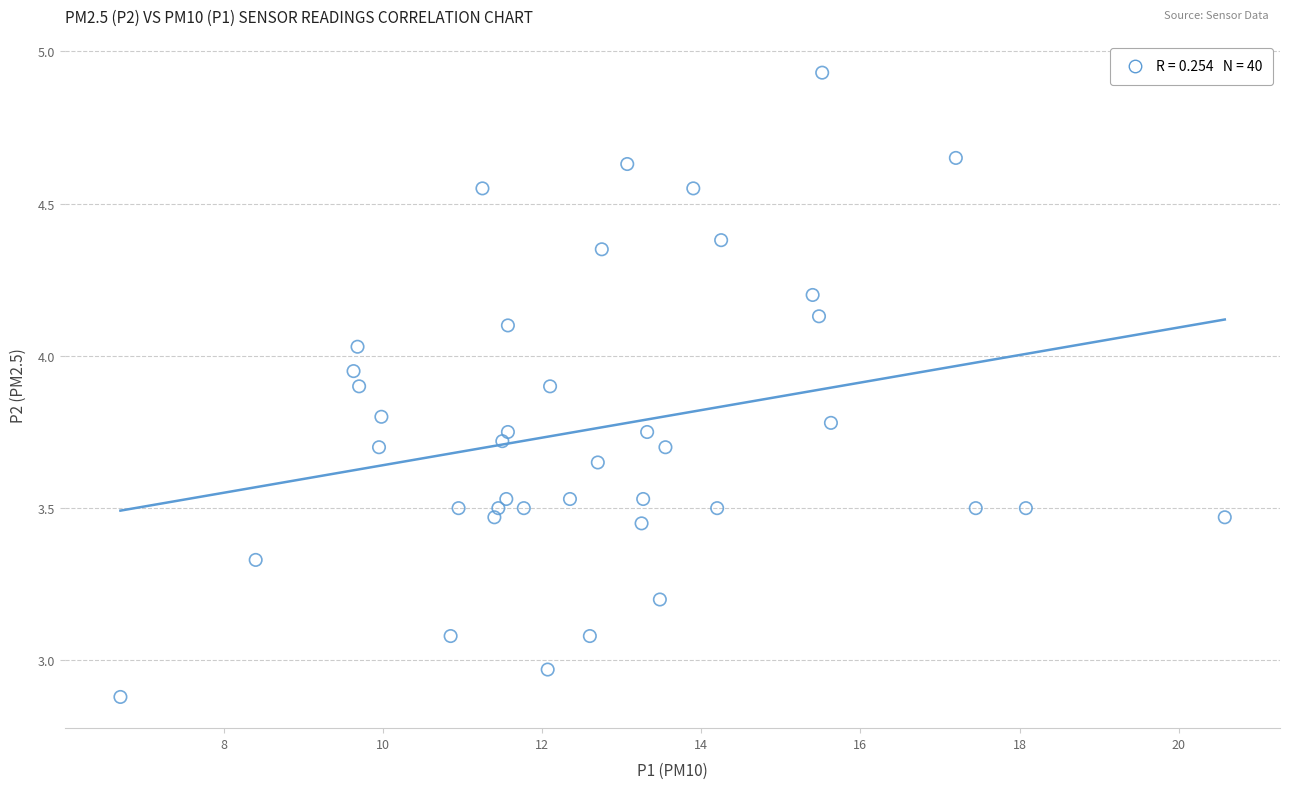

What is the range of X values (max minus min)?

13.9